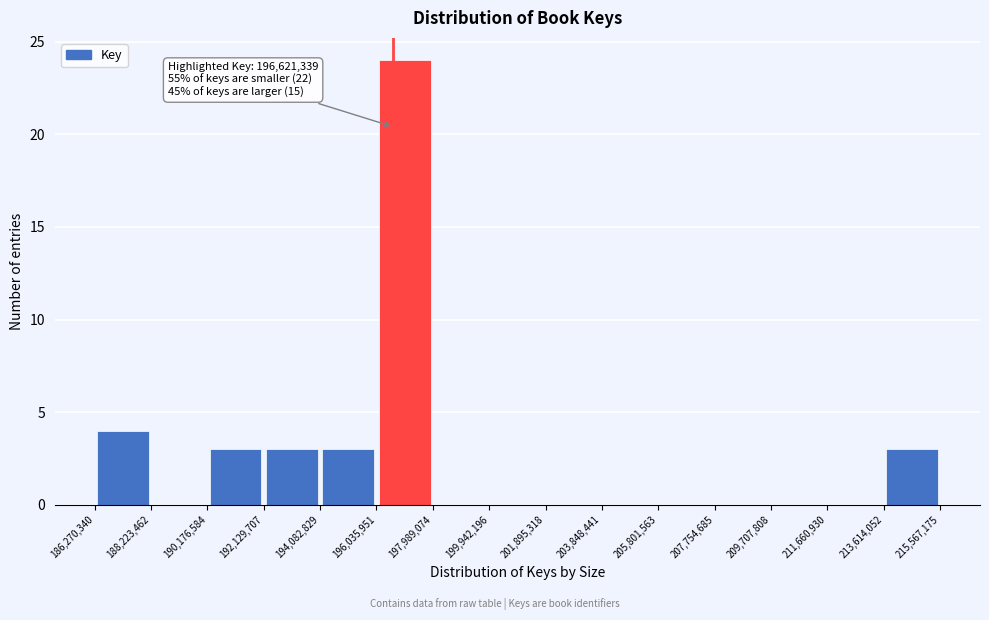

Over which range of the x-axis is the bar tallest?

196,035,951 to 197,989,074